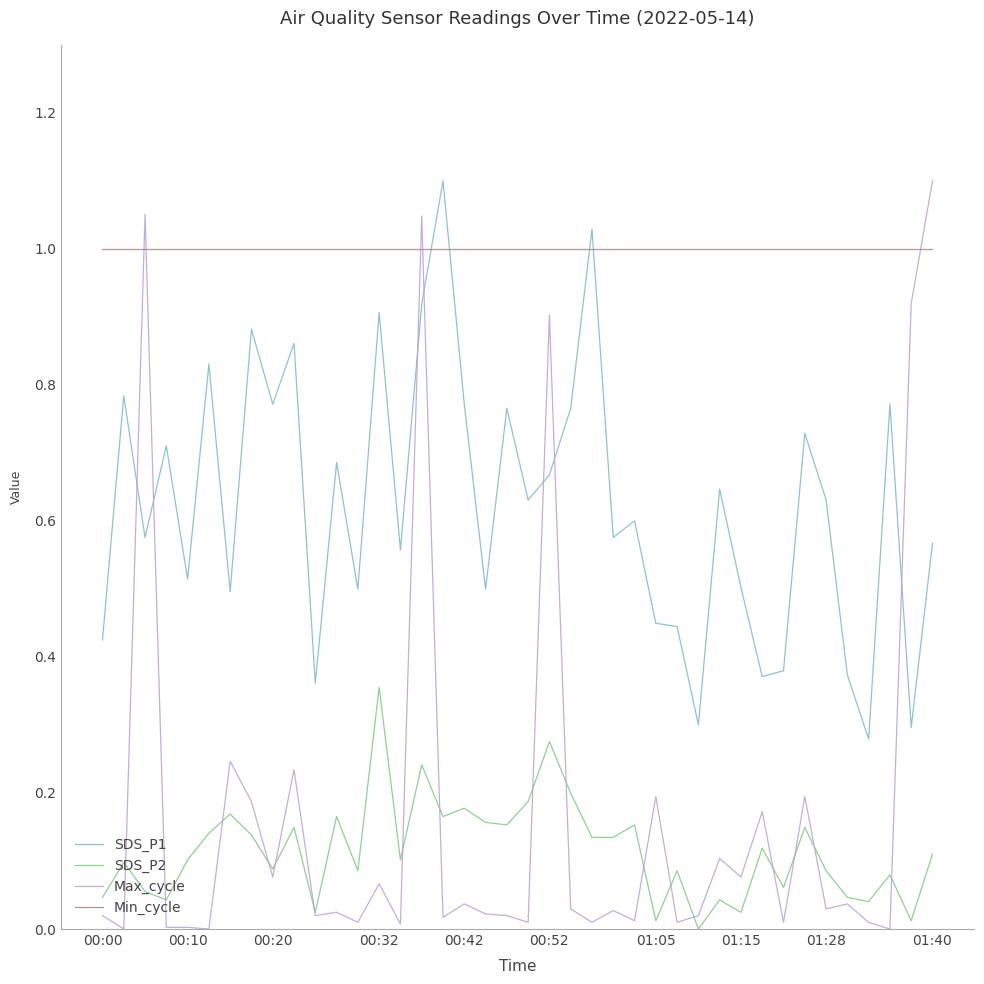

After their last crossing, which series has the higher values: SDS_P1 or Min_cycle?

Min_cycle